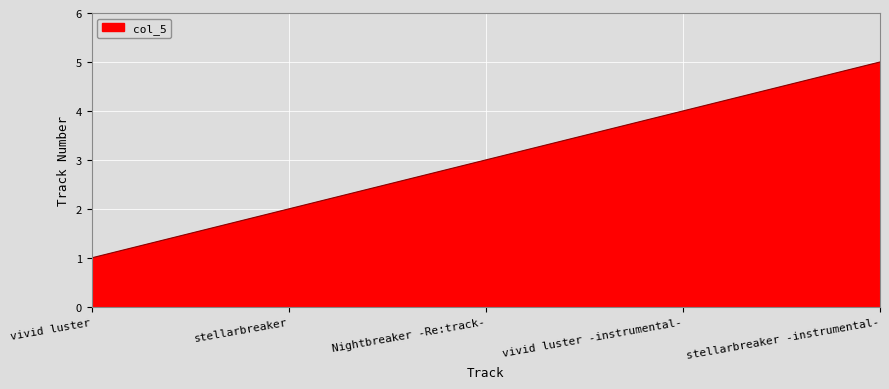

Where is the data nearest to the value 3?

Nightbreaker -Re:track-